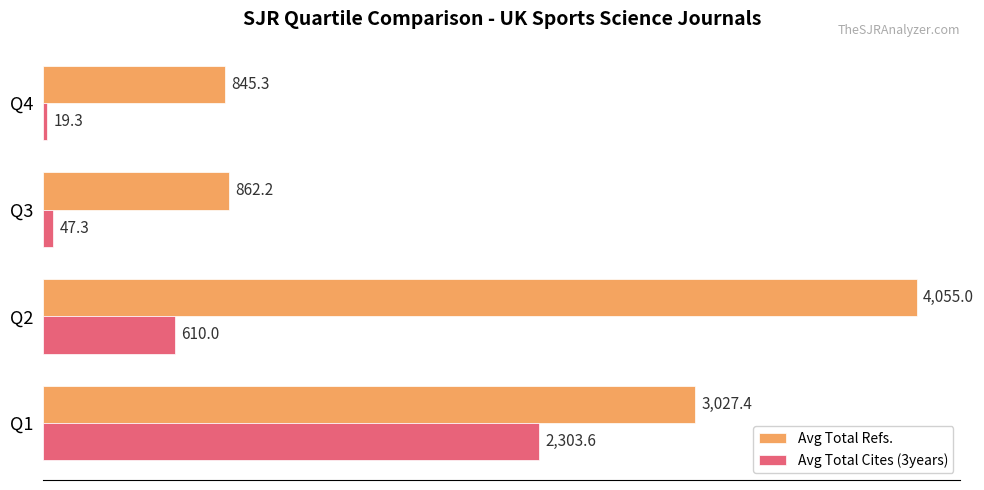

At how many categories does at least one series exceed 2897?

2